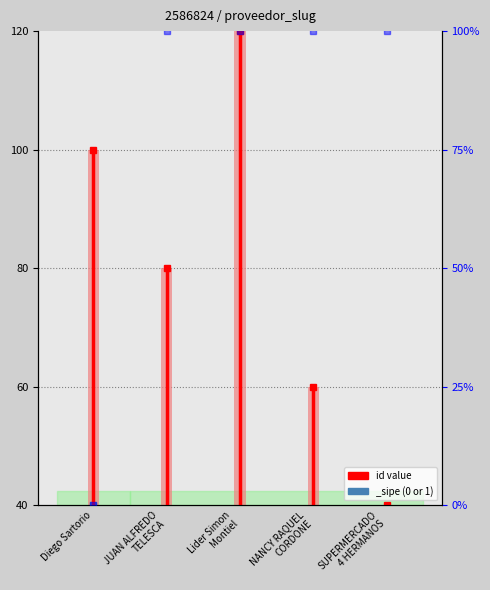

Reading left to right, transcribe all the data shown in this chart.

Diego Sartorio=100	JUAN ALFREDO
TELESCA=80	Lider Simon
Montiel=120	NANCY RAQUEL
CORDONE=60	SUPERMERCADO
4 HERMANOS=40